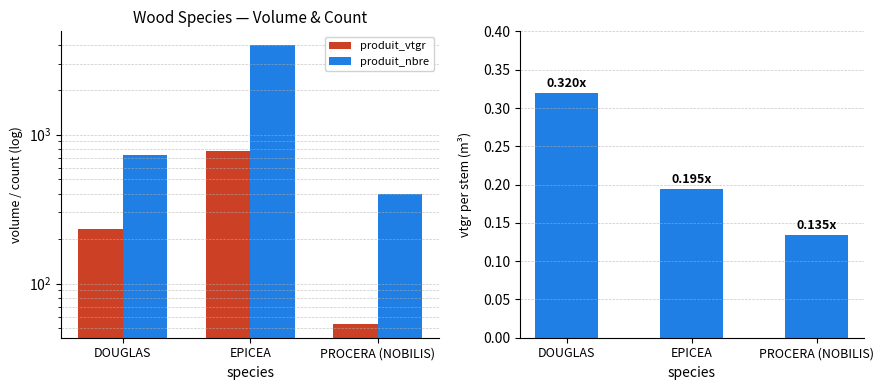

How many vtgr per stem values are between 0 and 1?

3